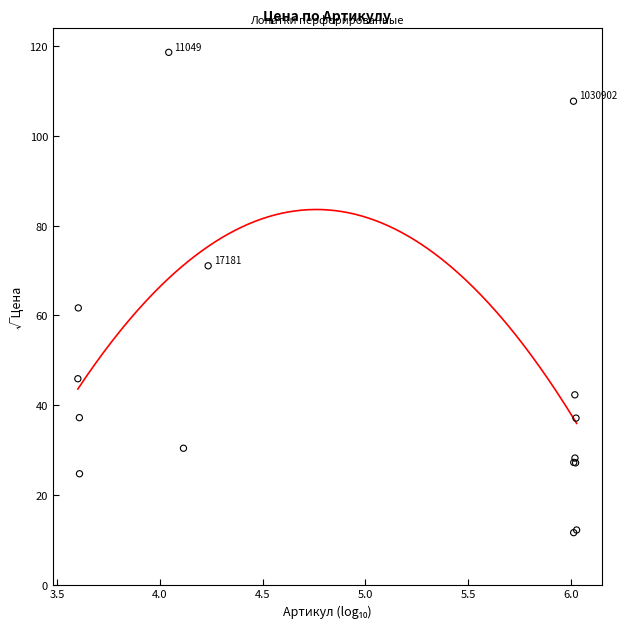

What Y value in the scatter plot is closest to 65?

61.7